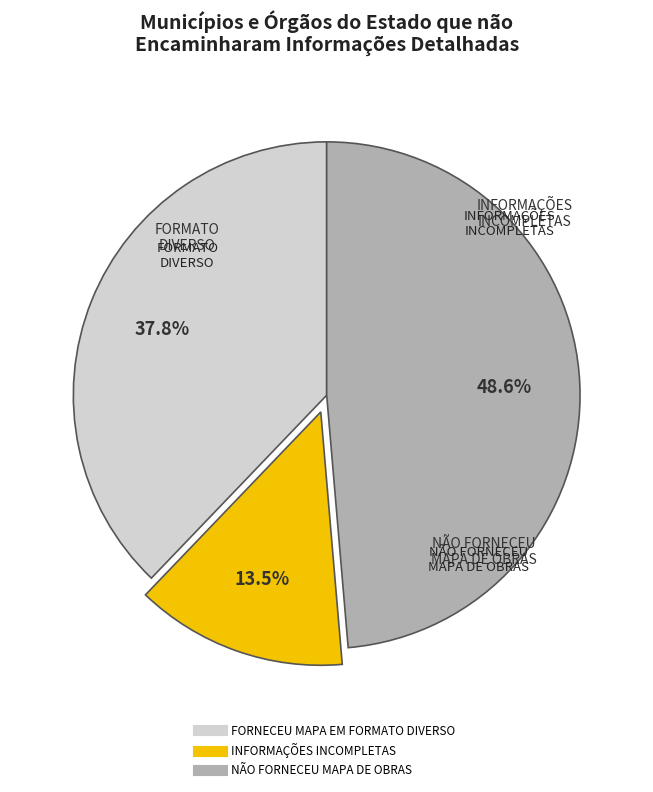

How many segments does this pie chart have?

3